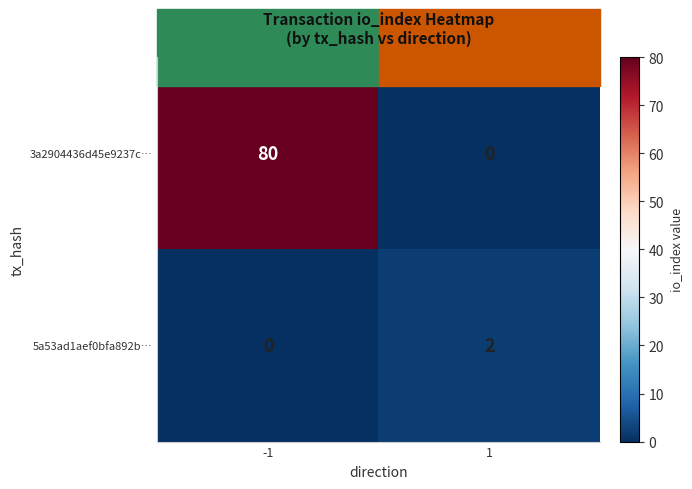

The 3a2904436d45e9237c… series shows 80 at -1. True or false?

True